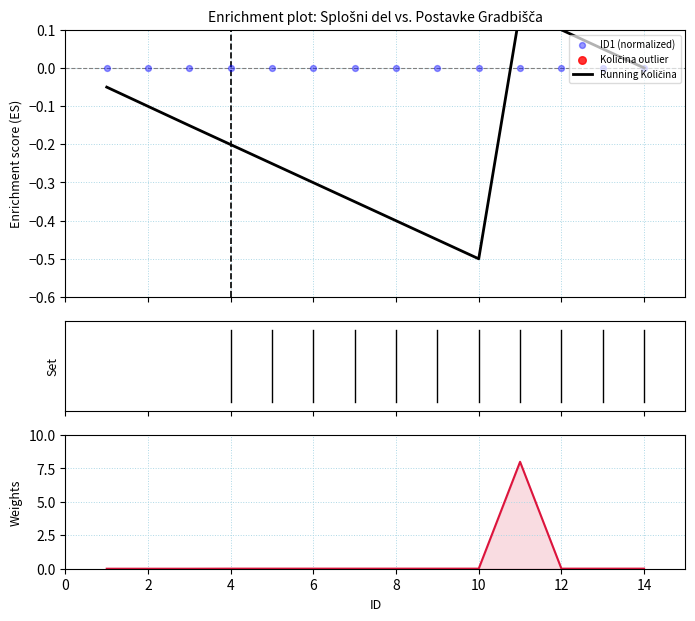

What is the total value across all series at 2?

-0.1